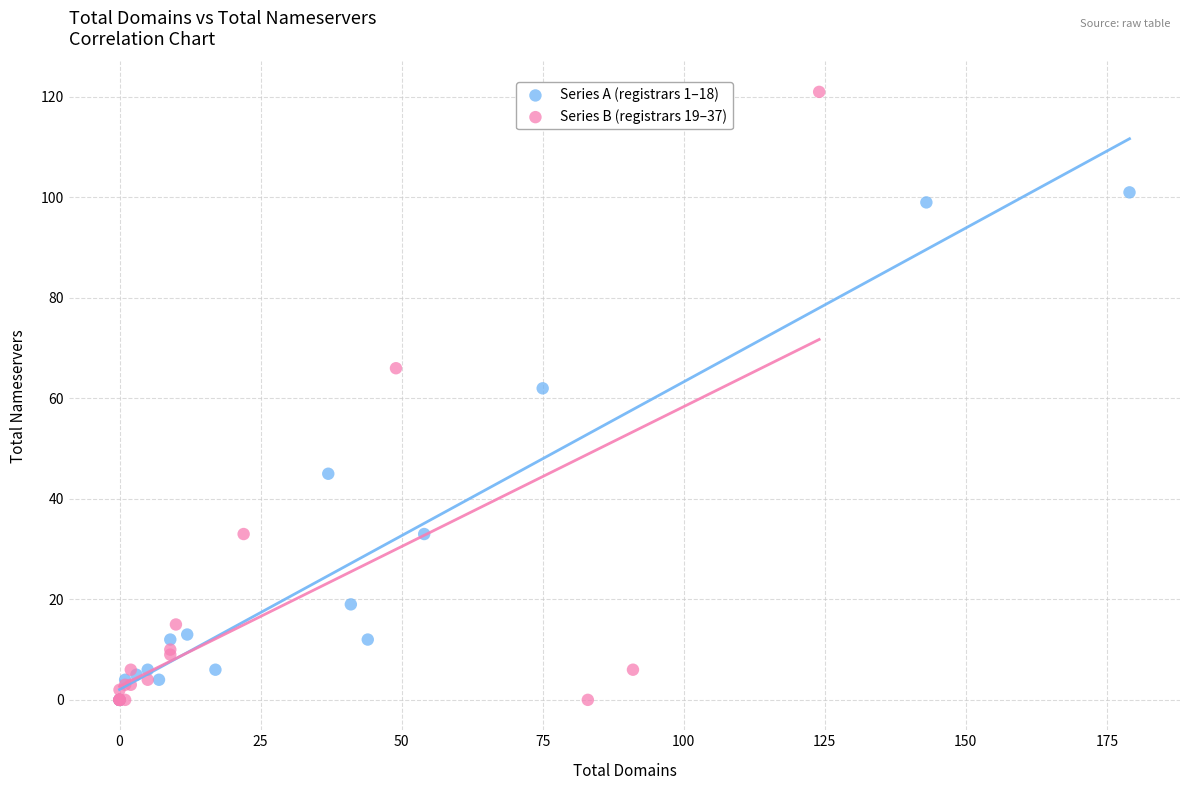

Which series has the widest spread of Y values?

Series B (registrars 19–37)